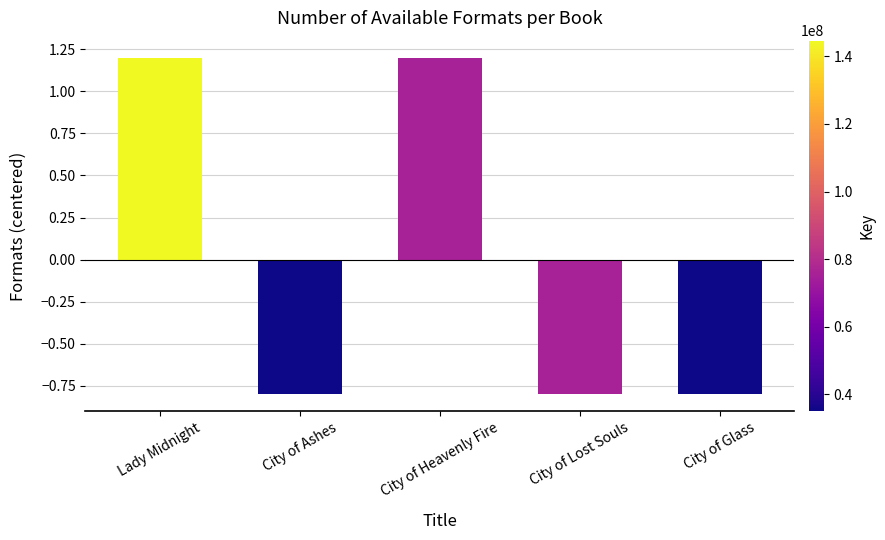

Is it true that the value at Lady Midnight is 1.2?

True